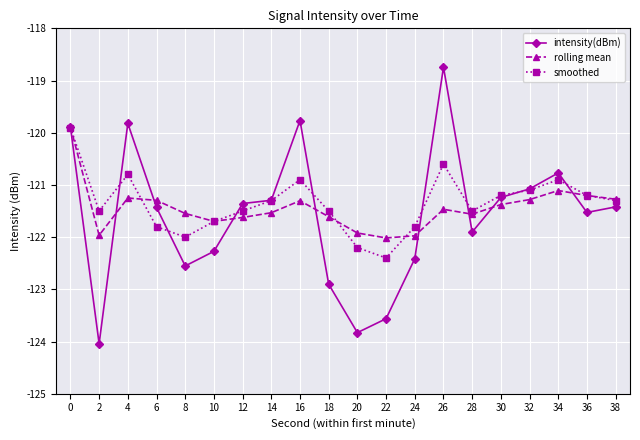

The value of intensity(dBm) at 30 is -215.6. True or false?

False